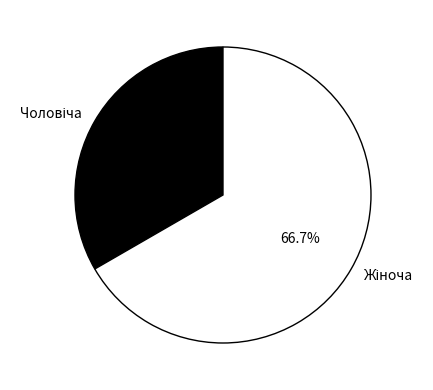

Does any single category account for the majority?

Yes